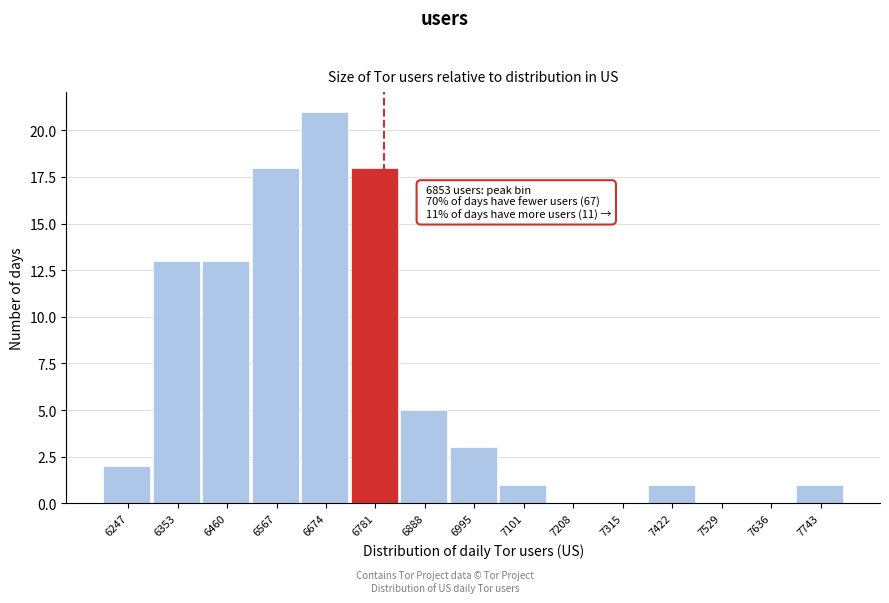

Reading right to left, transcribe all the data shown in this chart.

7743=1	7636=0	7529=0	7422=1	7315=0	7208=0	7101=1	6995=3	6888=5	6781=18	6674=21	6567=18	6460=13	6353=13	6247=2